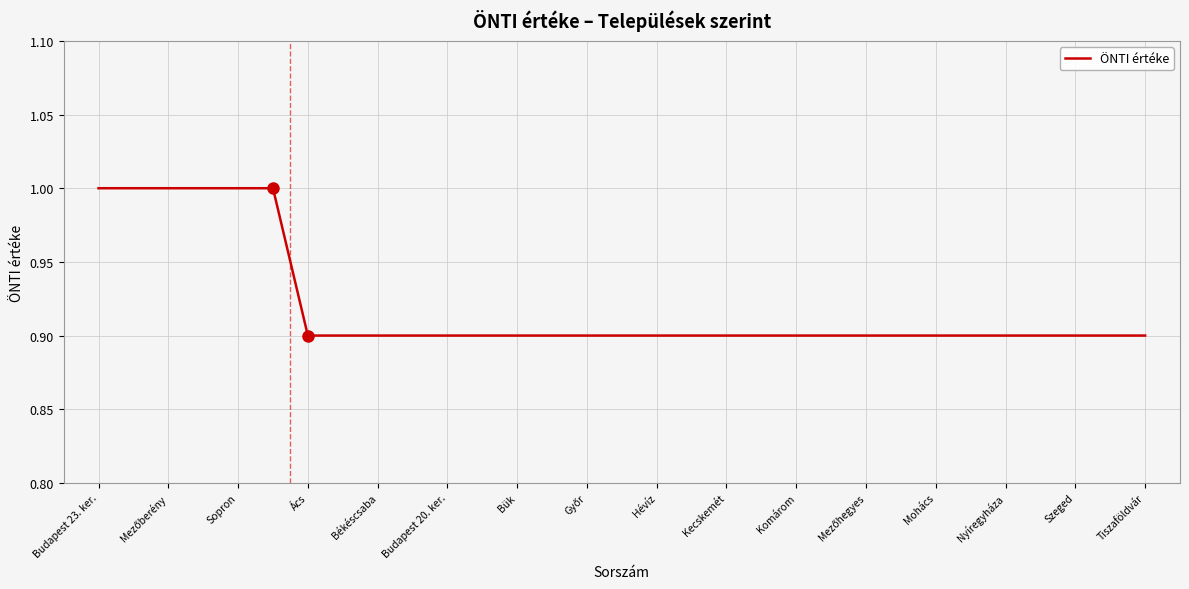

What is the greatest value displayed?

1.0